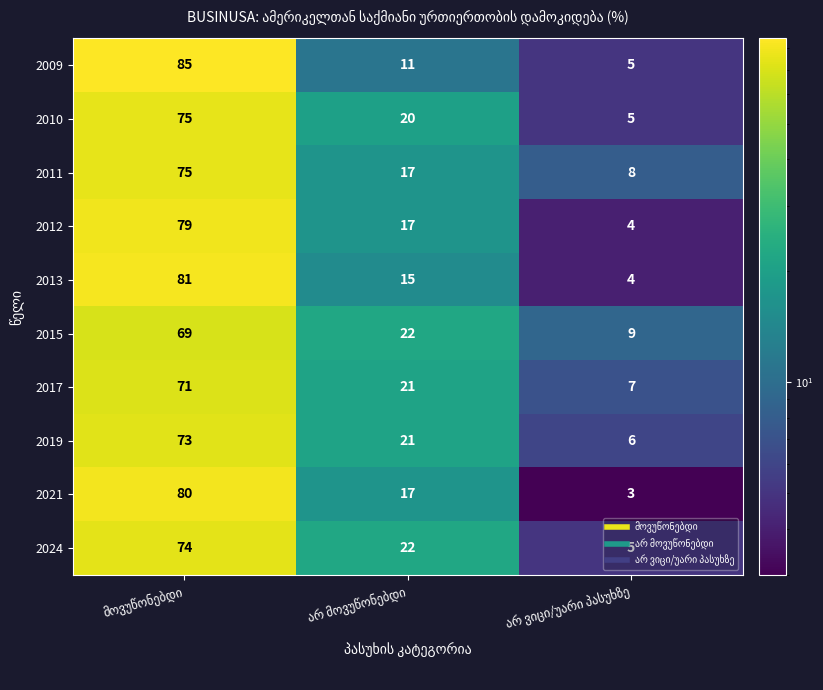

What is the average value of the 2013 series?

33